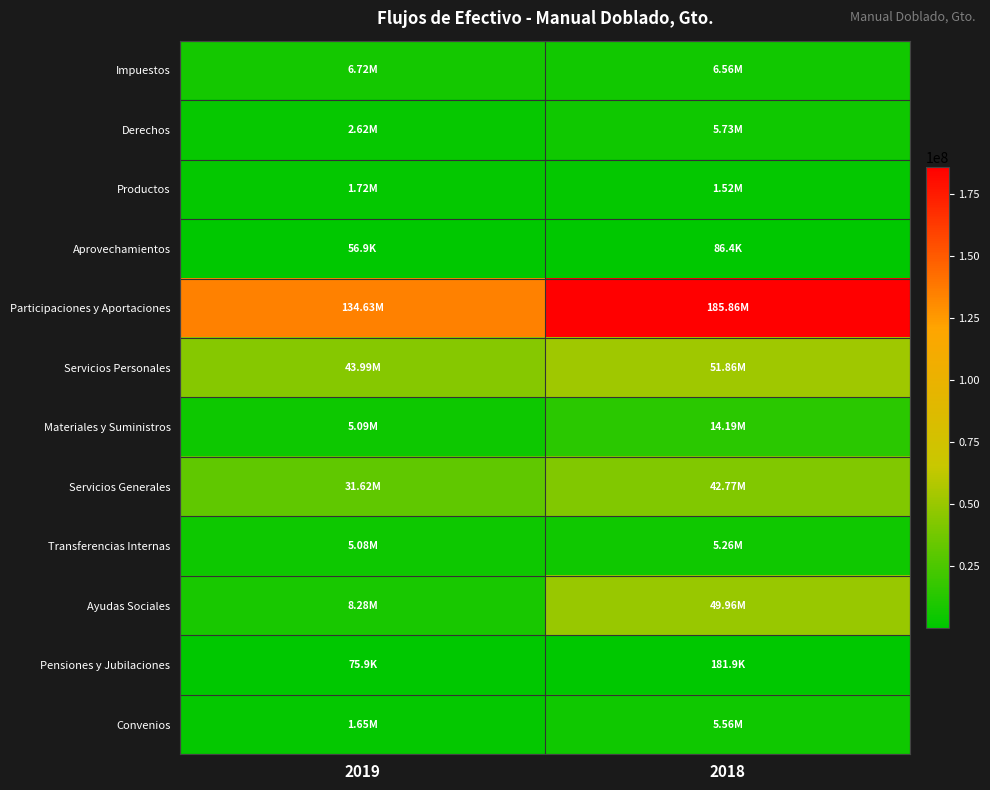

List the series in order of their peak value, highest first.

Participaciones y Aportaciones, Servicios Personales, Ayudas Sociales, Servicios Generales, Materiales y Suministros, Impuestos, Derechos, Convenios, Transferencias Internas, Productos, Pensiones y Jubilaciones, Aprovechamientos